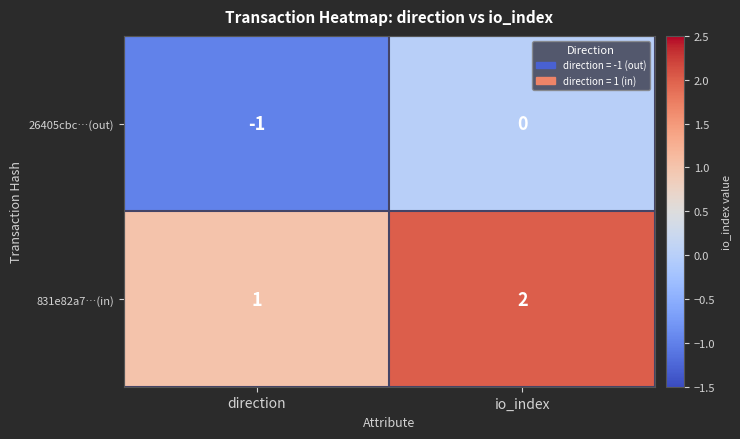

What is the sum of all 831e82a7…(in) values?

3